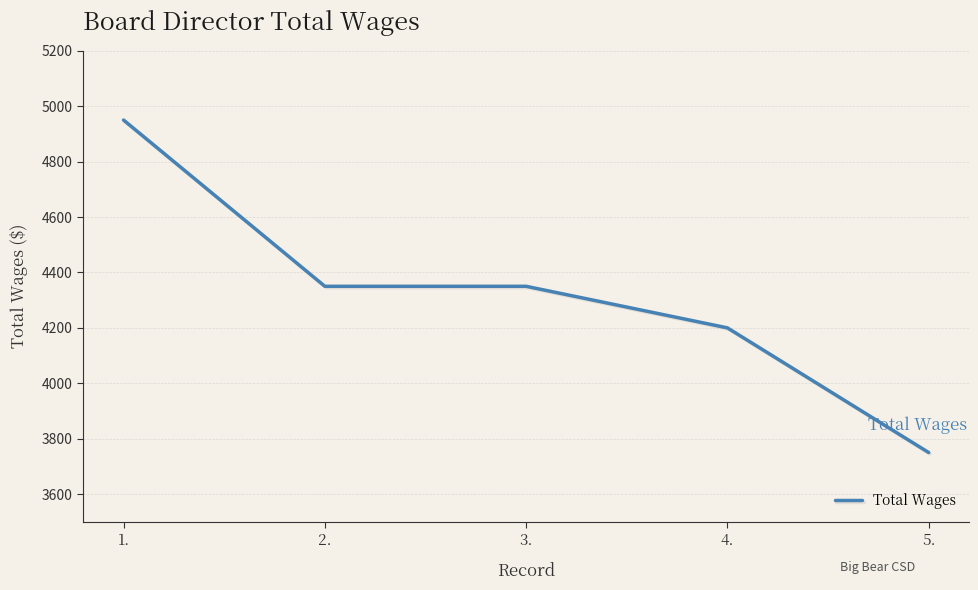

The chart shows a value of 3750 at 5.. True or false?

True